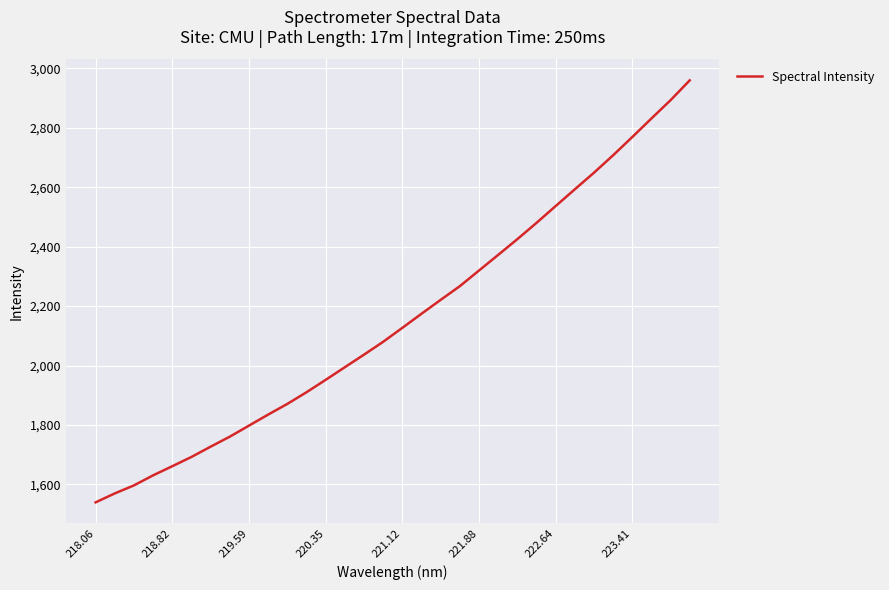

How many values exceed 2127?

16